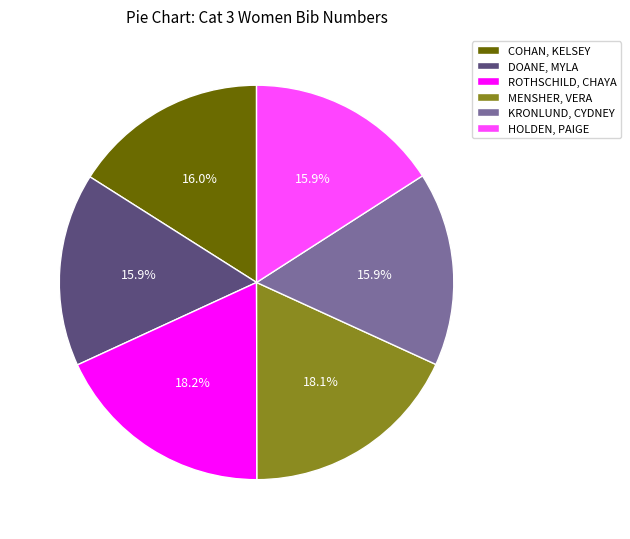

Between ROTHSCHILD, CHAYA and DOANE, MYLA, which is larger?

ROTHSCHILD, CHAYA